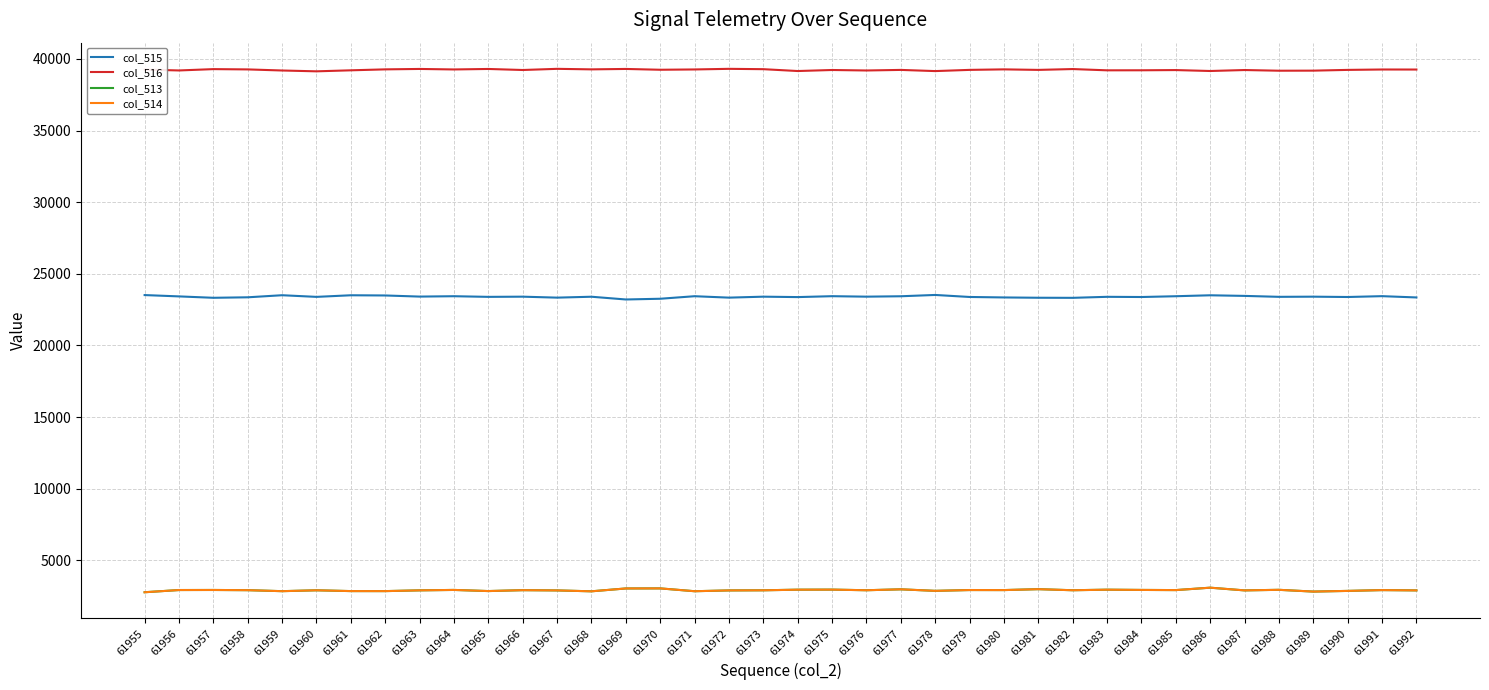

Where does the col_514 series first go above 2912?

61956